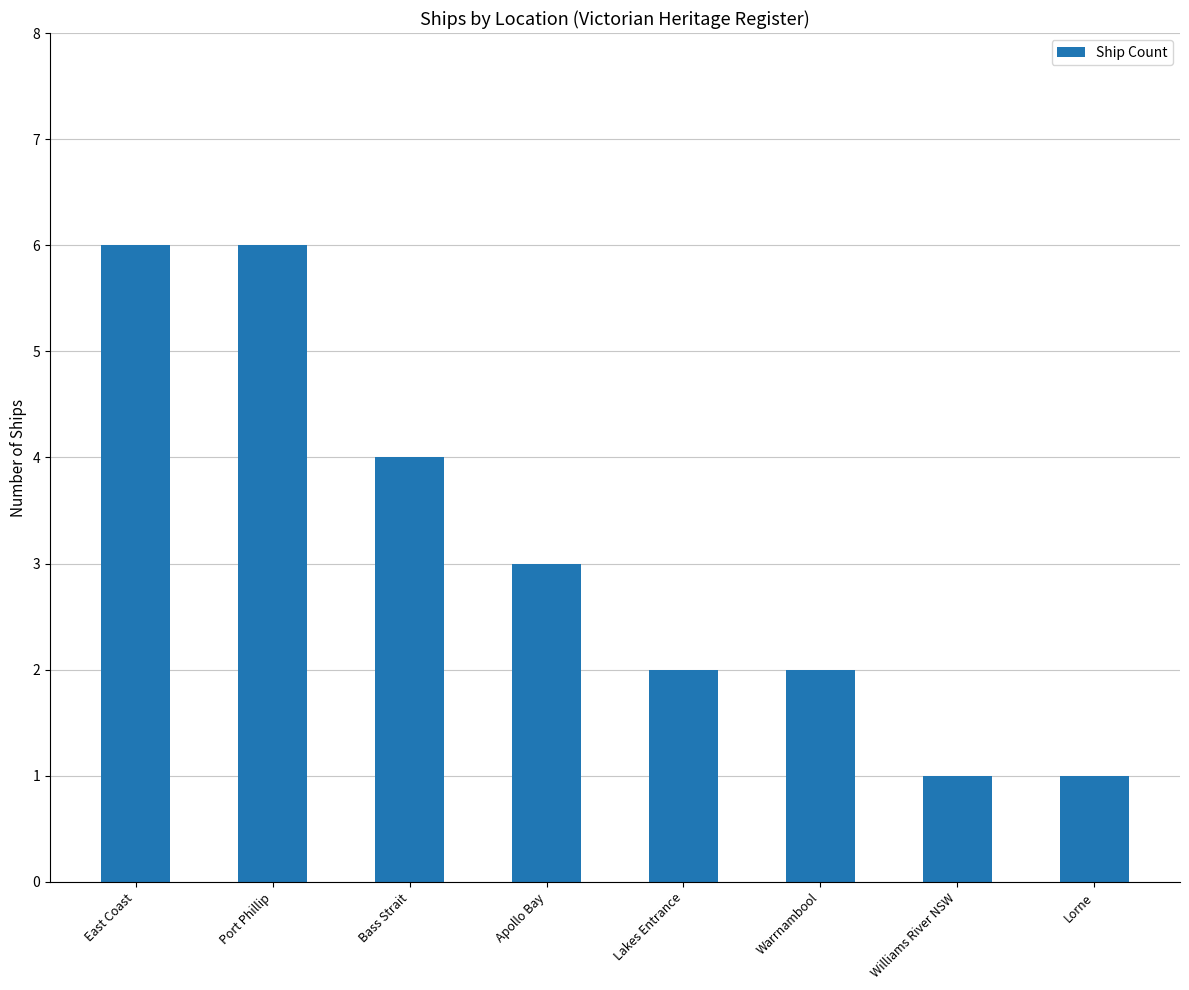

What value does the data have at Williams River NSW?

1